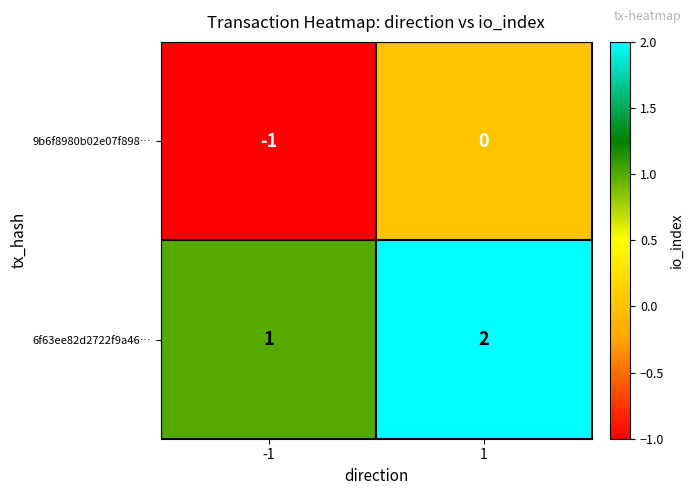

True or false: 9b6f8980b02e07f898… has a value of 1 at 1.

False